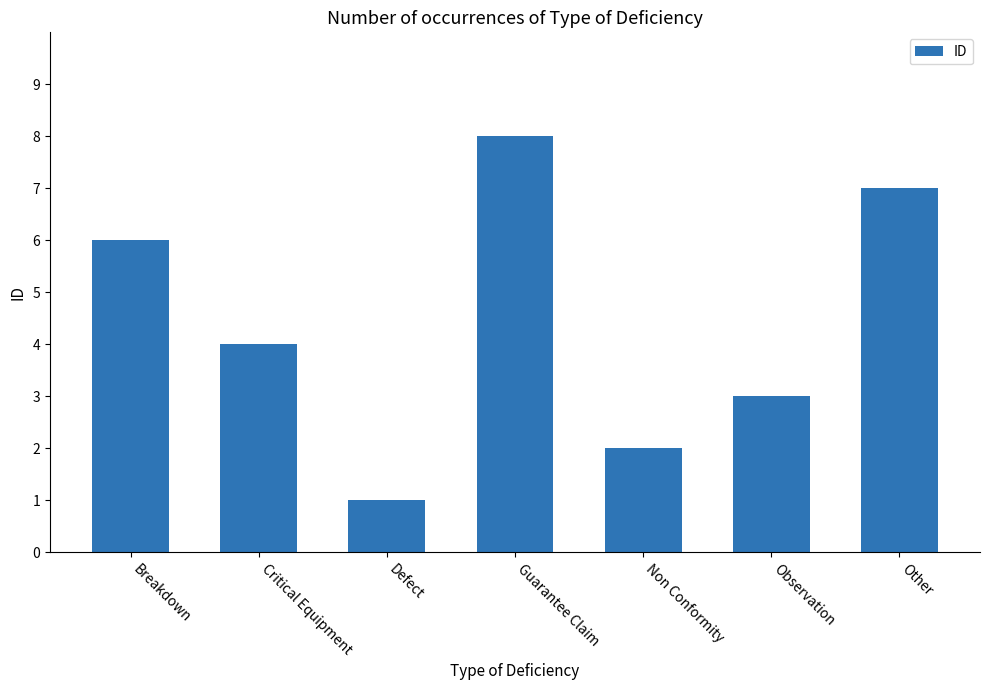

What is the difference between the maximum and minimum values?

7